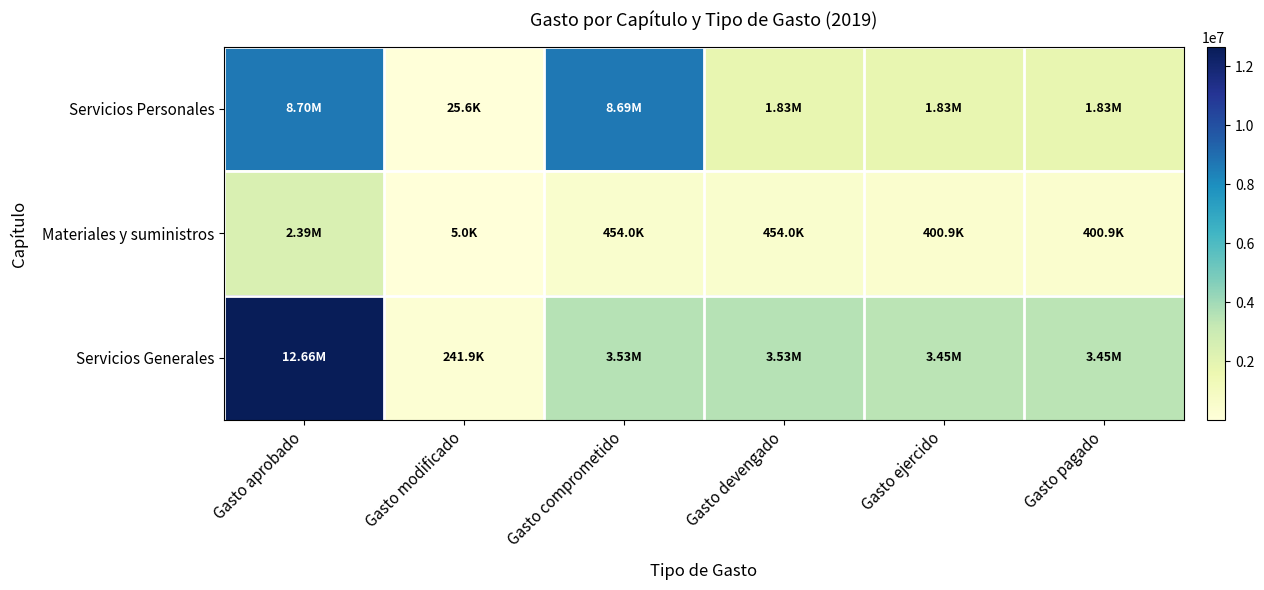

Which series has the widest spread of values?

Servicios Generales